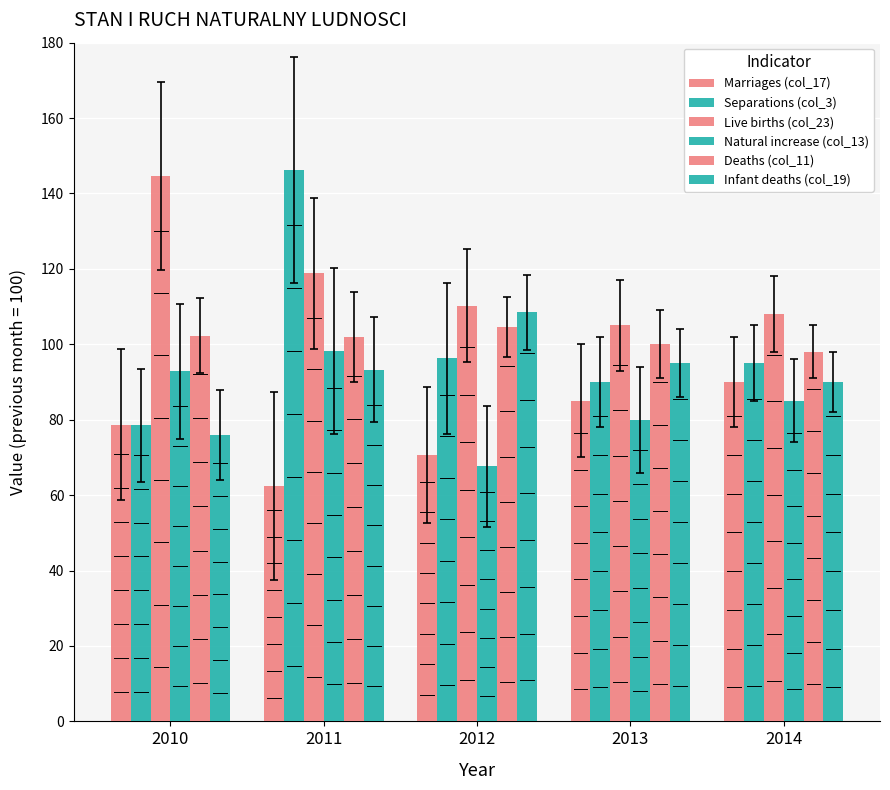

What is the lowest value of the Deaths (col_11) series?

98.0